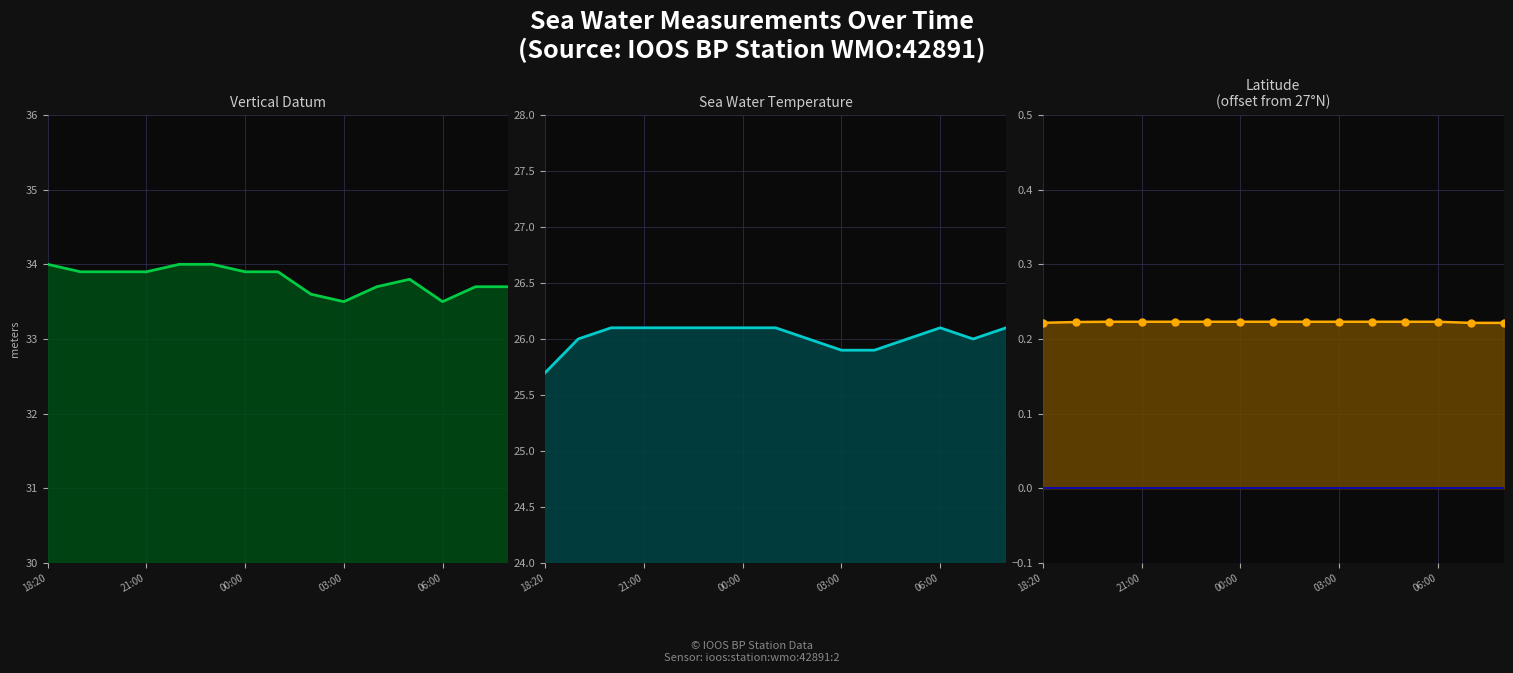

What is the highest value of the vertical_datum line series?

34.0